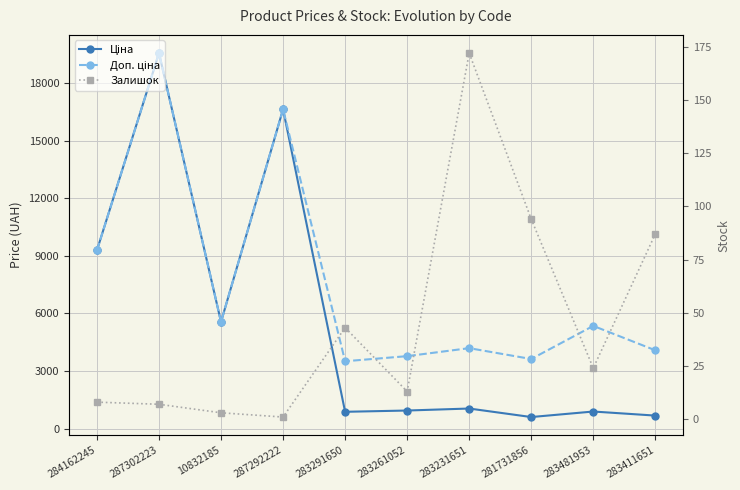

What is the highest value of the Доп. ціна series?

19564.9